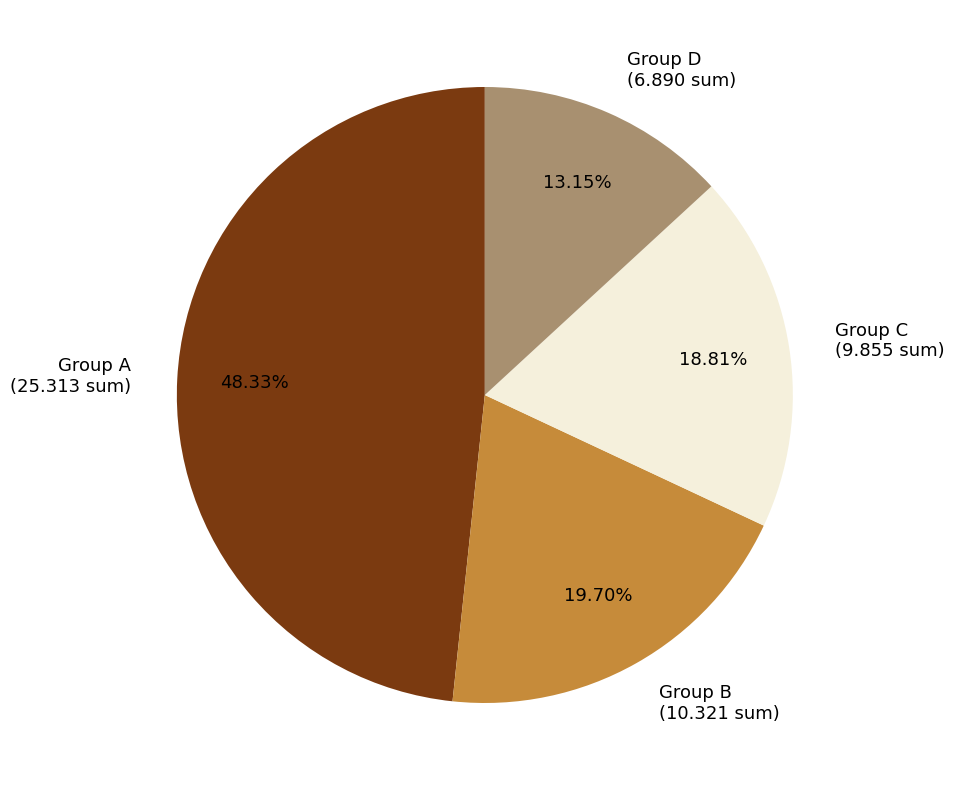

Is the sum of Group D and Group B greater than half?

No